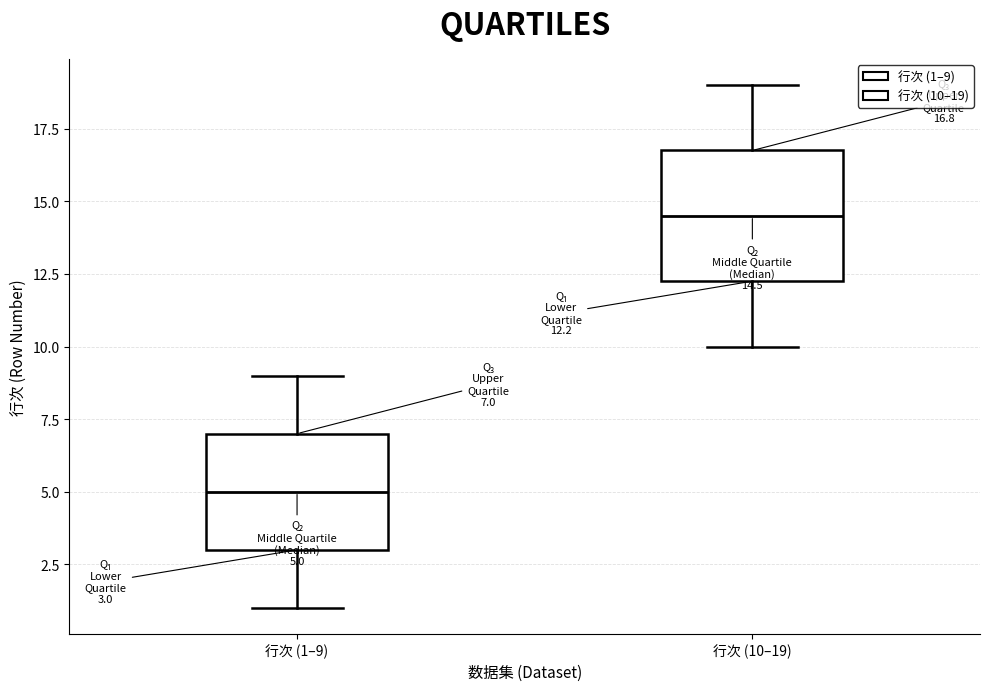

Which box has the lowest median line?

行次 (1–9)